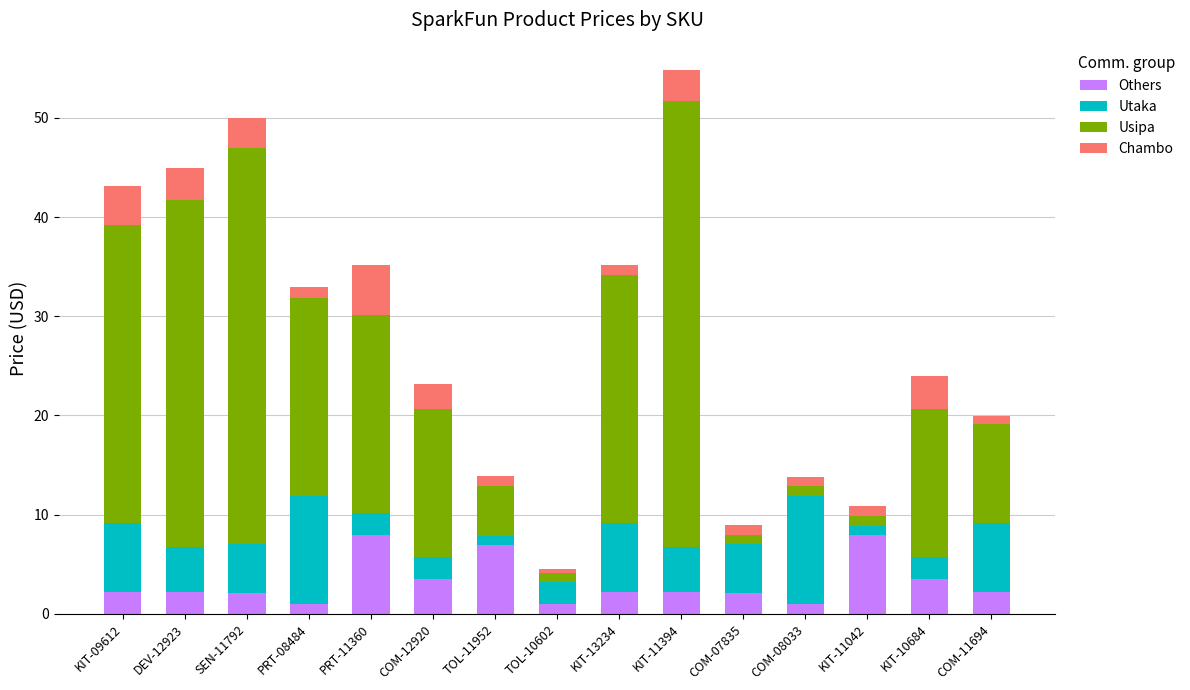

Are the bars horizontal?

No